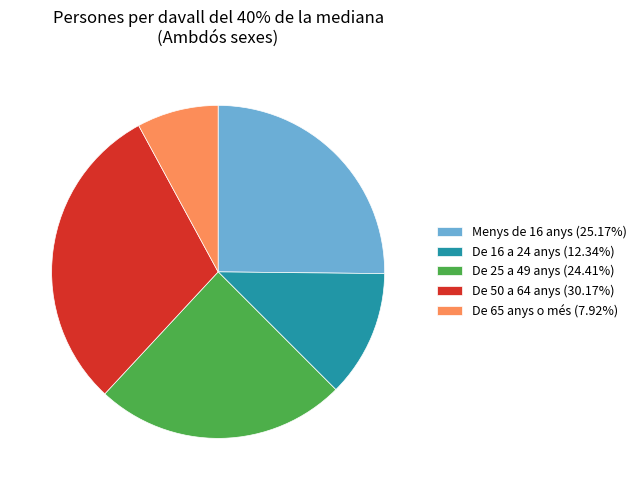

True or false: De 16 a 24 anys accounts for 12% of the total.

True